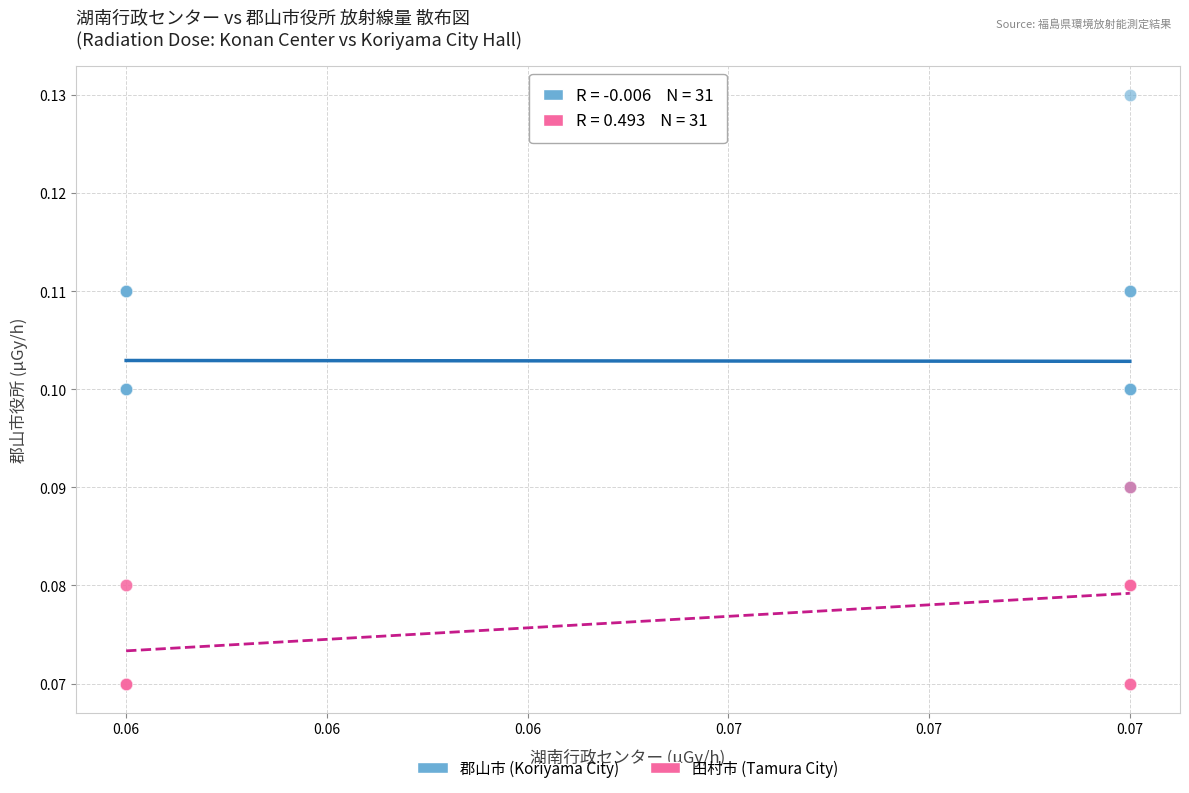

Which series has the widest spread of Y values?

郡山市 (Koriyama City)